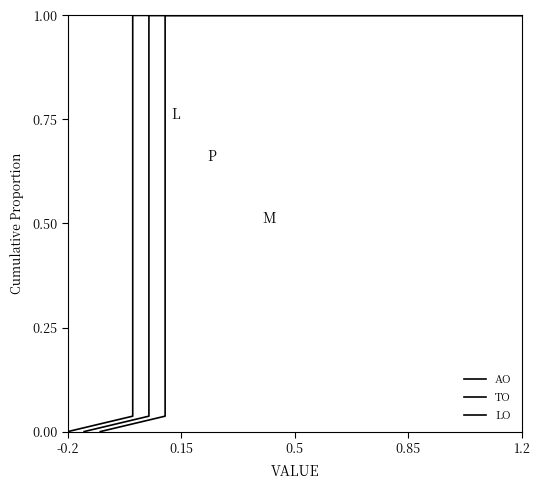

True or false: AO and LO intersect in this chart.

False